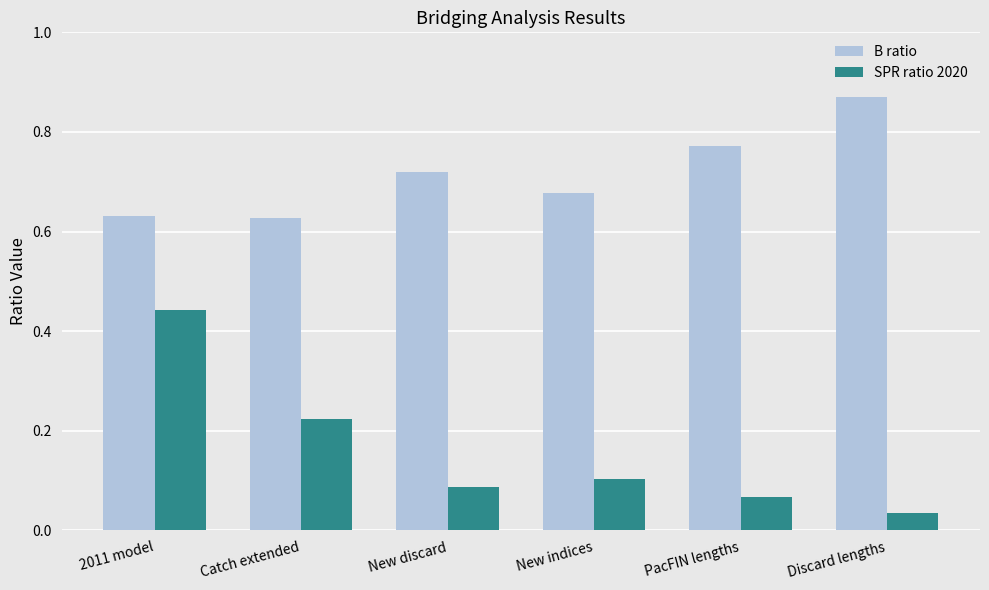

Which series has the widest spread of values?

SPR ratio 2020